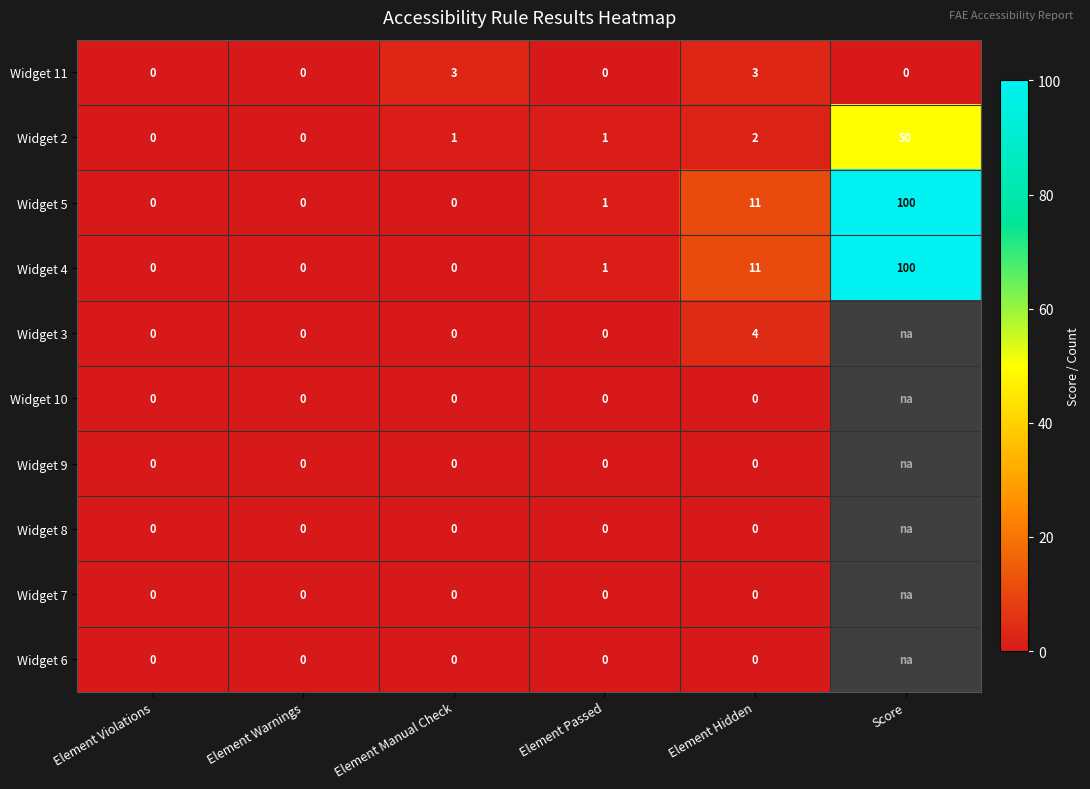

Is the value of Widget 11 at Score greater than the value of Widget 5 at Element Passed?

No